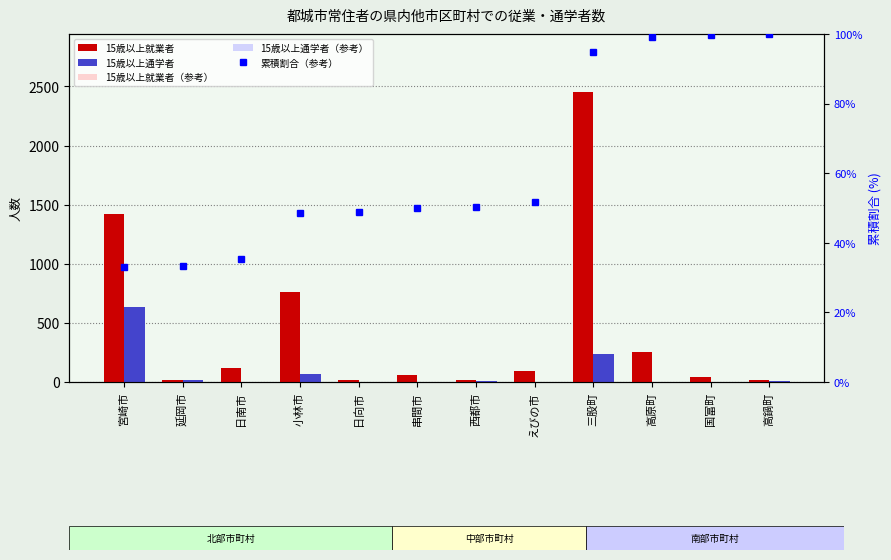

Which series has the largest range (max minus min)?

15歳以上就業者